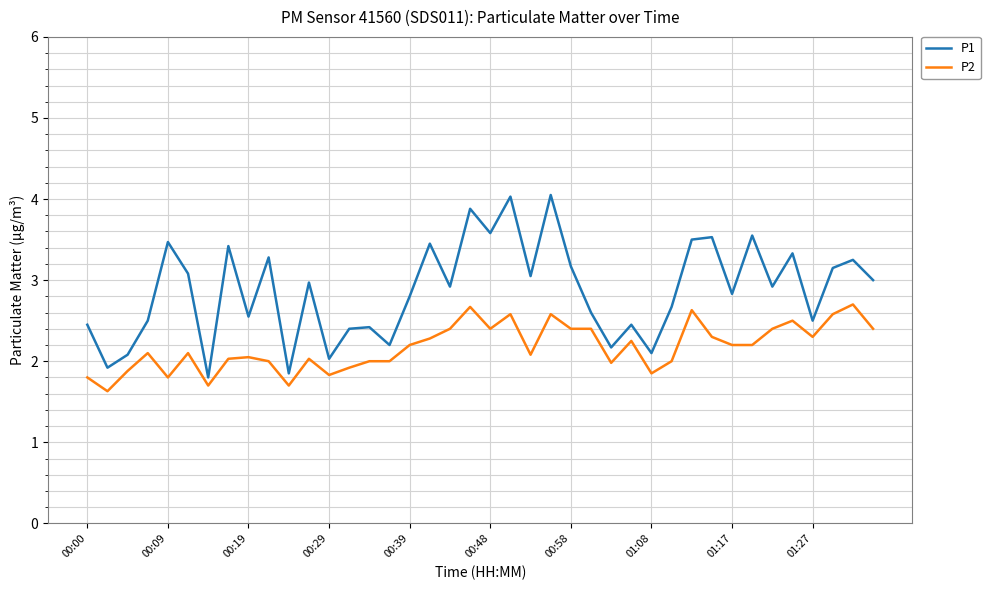

List the series in order of their peak value, lowest first.

P2, P1